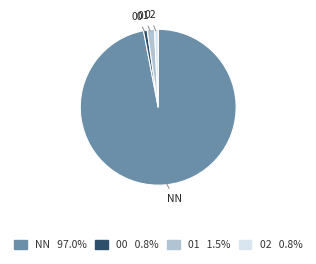

Which category accounts for the majority?

NN